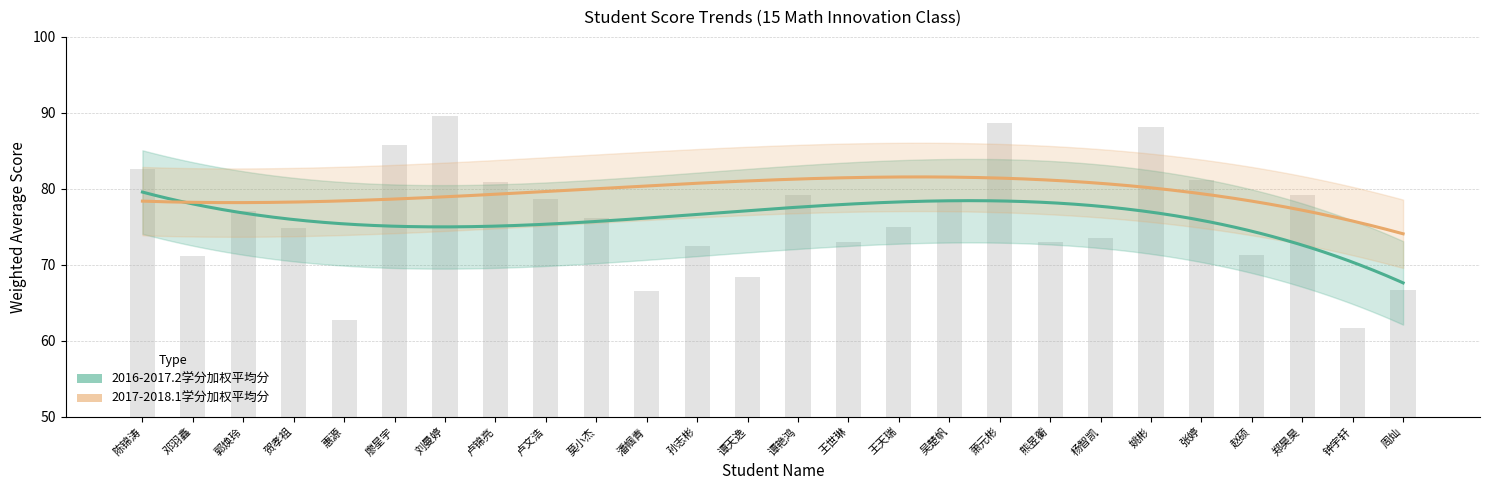

At which label does the data first exceed 76?

陈锦涛